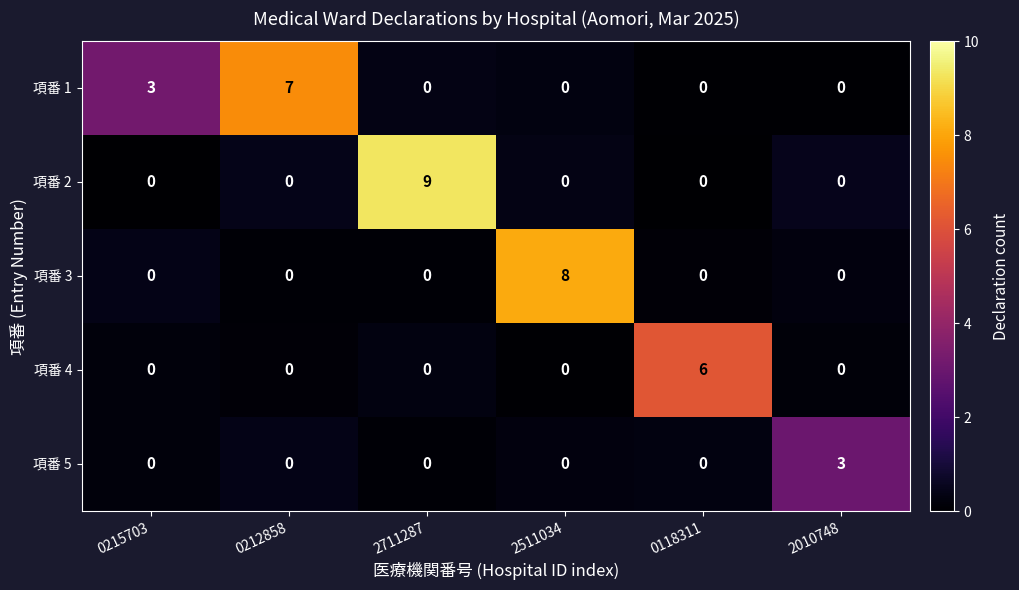

The value of 項番 2 at 0215703 is -5. True or false?

False